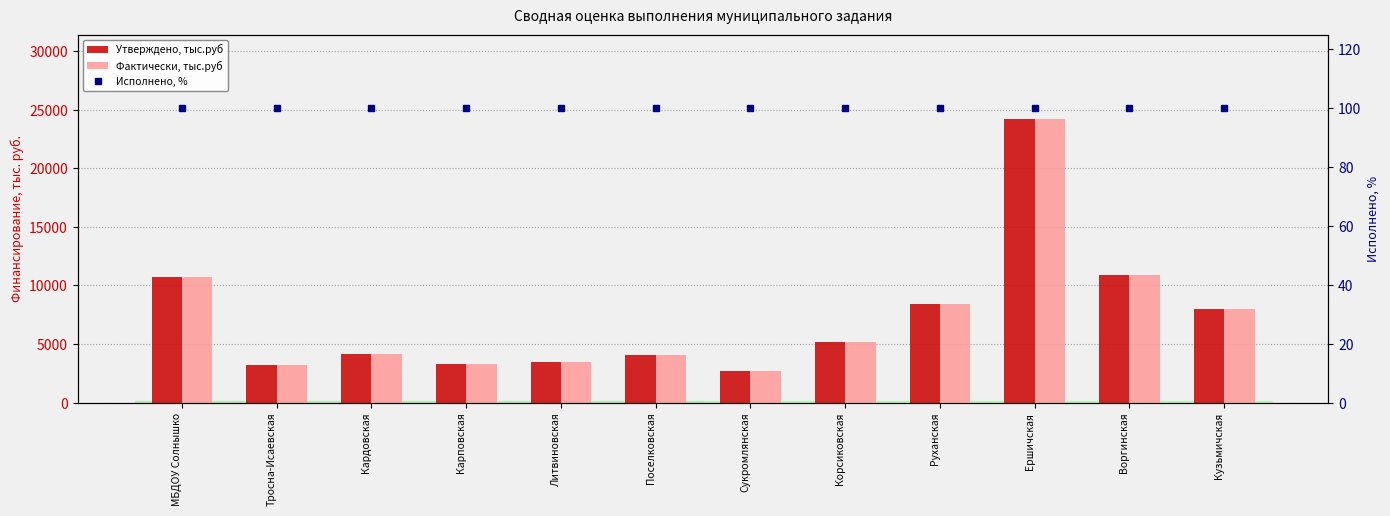

What is the difference between the second highest and minimum values in the Утверждено, тыс.руб series?

8271.9